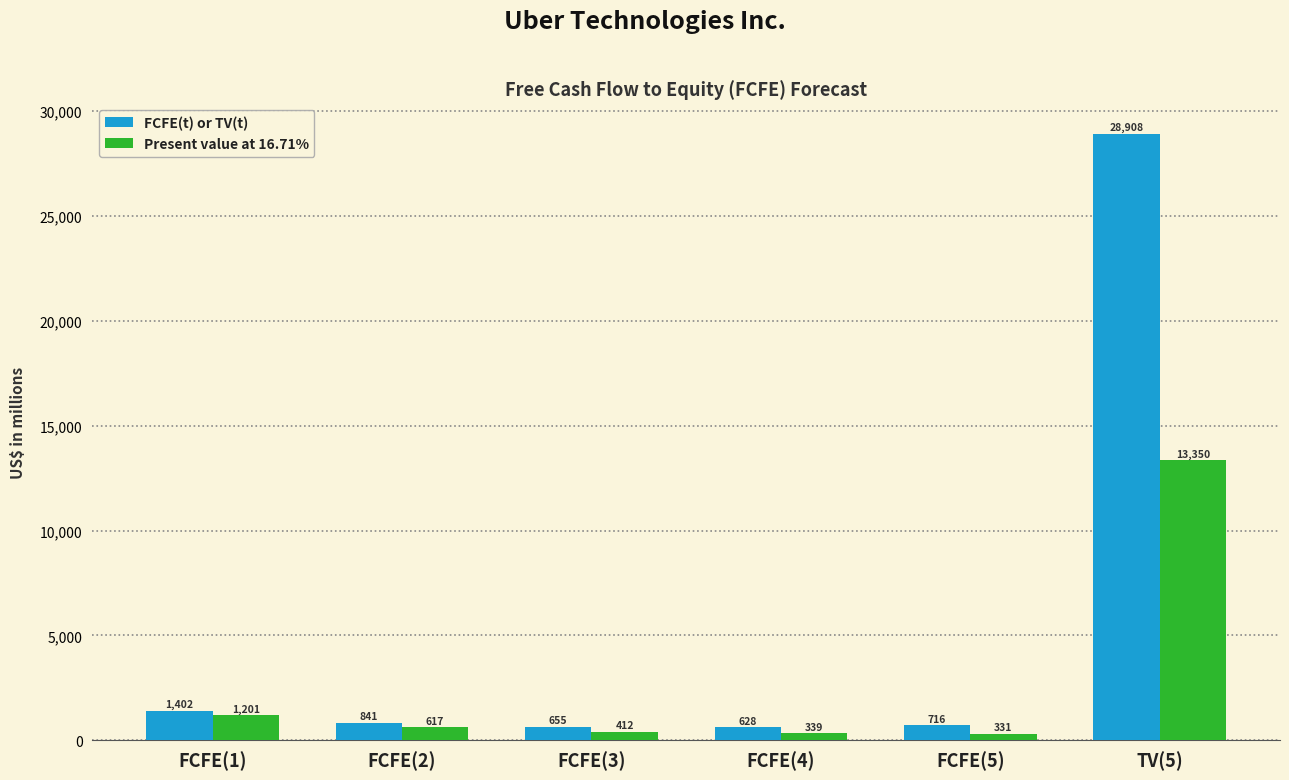

Where is FCFE(t) or TV(t) nearest to the value 14768?

FCFE(1)